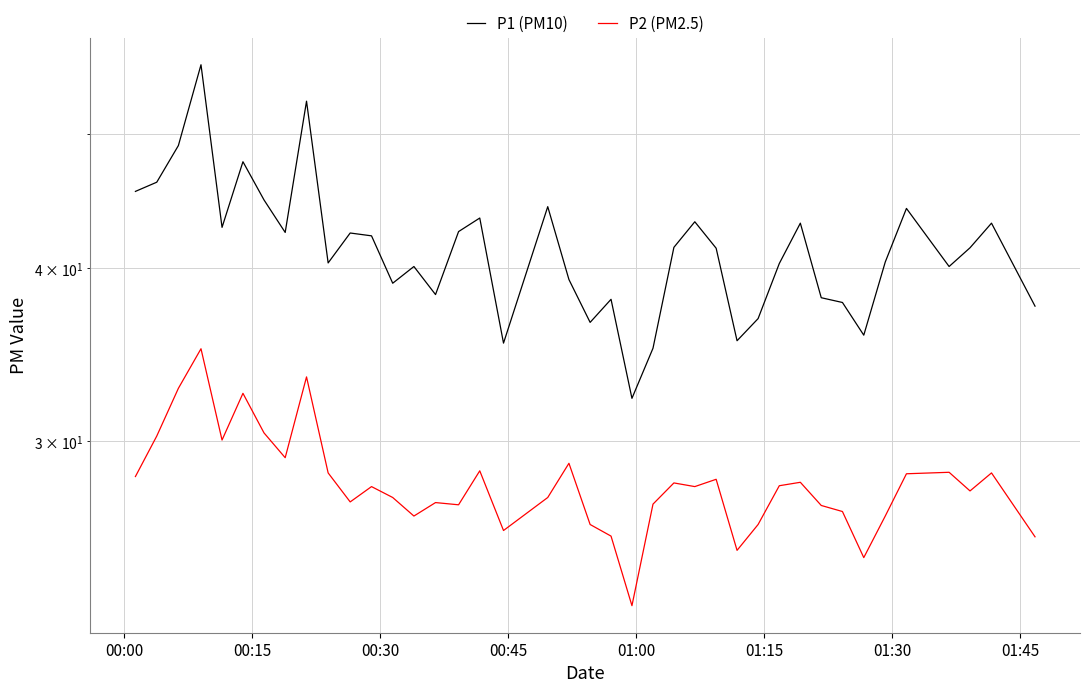

What is the value of the P1 (PM10) point at the 5th from the left?

42.8